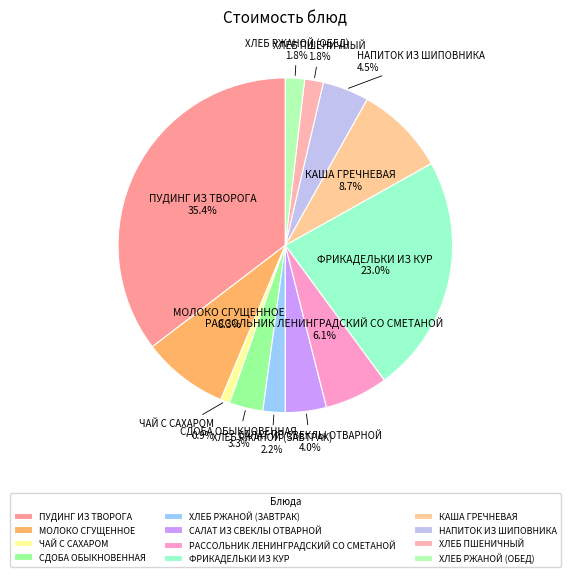

What is the smallest slice in the pie chart?

ЧАЙ С САХАРОМ